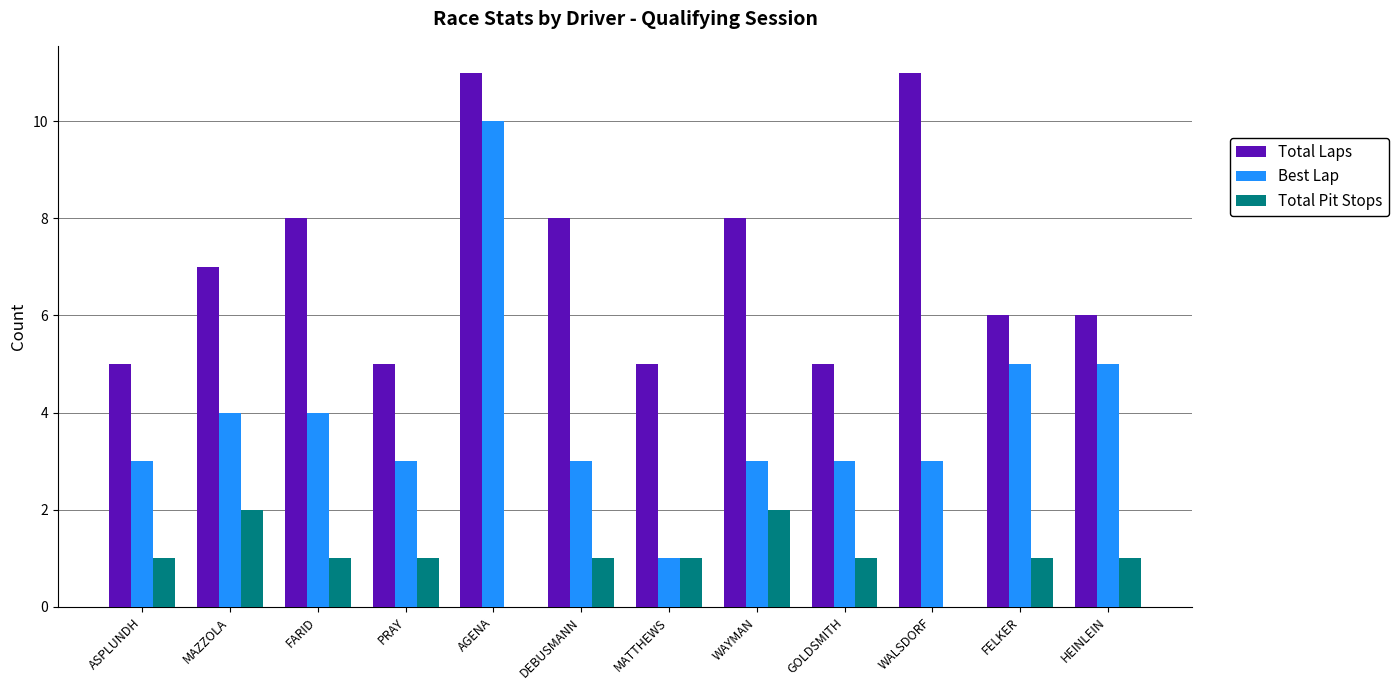

Reading left to right, list all the values displayed in this chart.

Total Laps: 5	7	8	5	11	8	5	8	5	11	6	6
Best Lap: 3	4	4	3	10	3	1	3	3	3	5	5
Total Pit Stops: 1	2	1	1	0	1	1	2	1	0	1	1